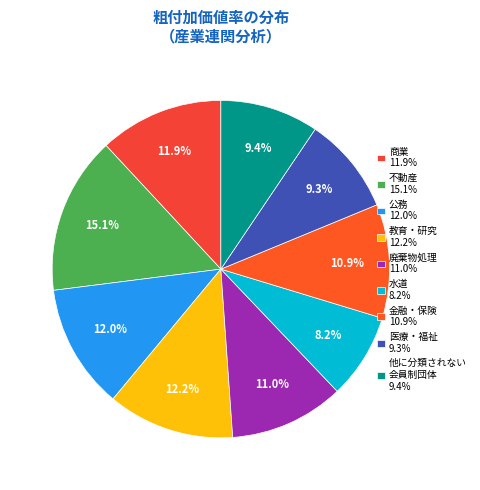

What is the smallest slice in the pie chart?

水道 8.2%